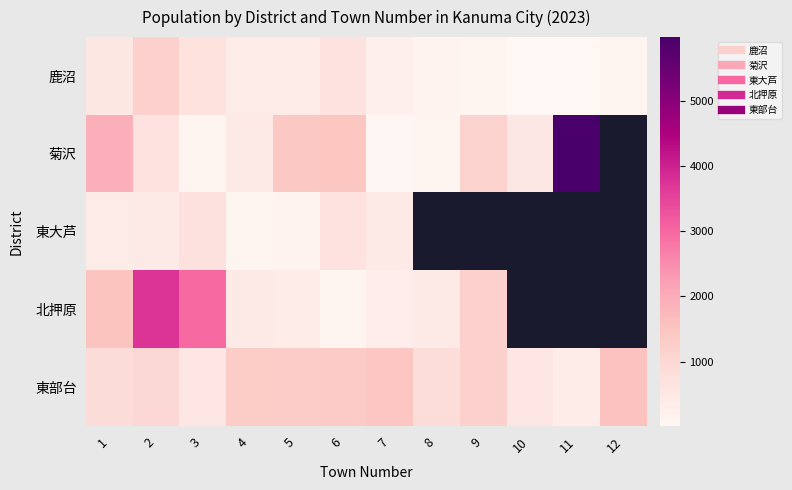

What is the greatest value displayed?

5979.0